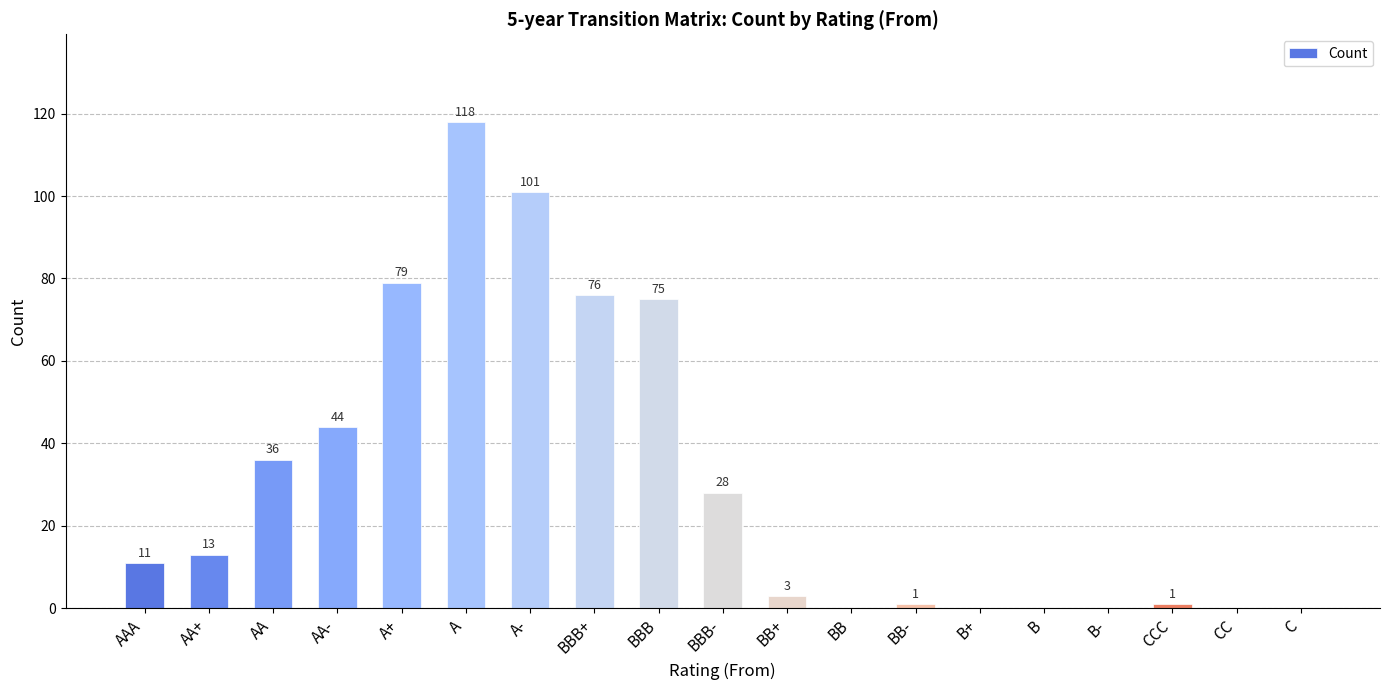

What is the change in value from AA- to BBB-?

-16